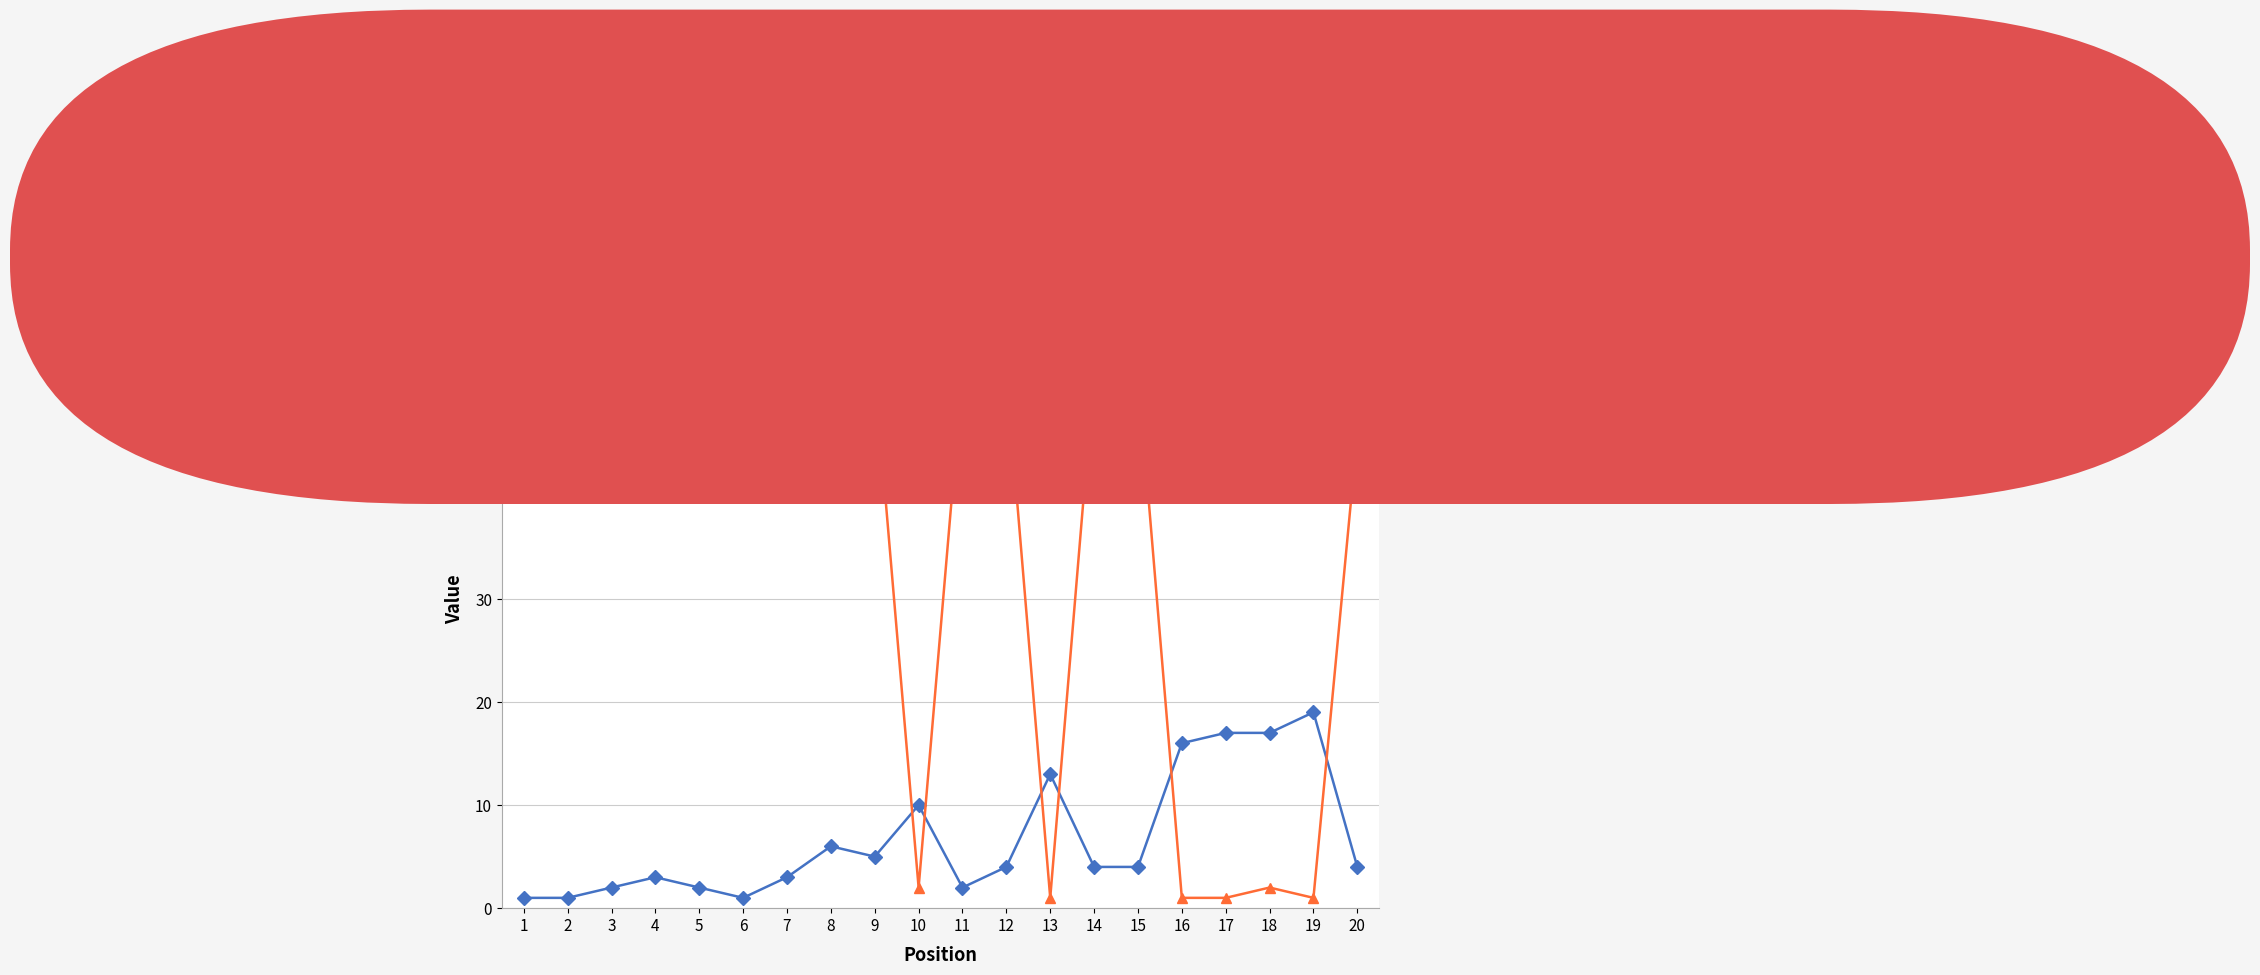

Where does the Peak Position series first go above 4?

8